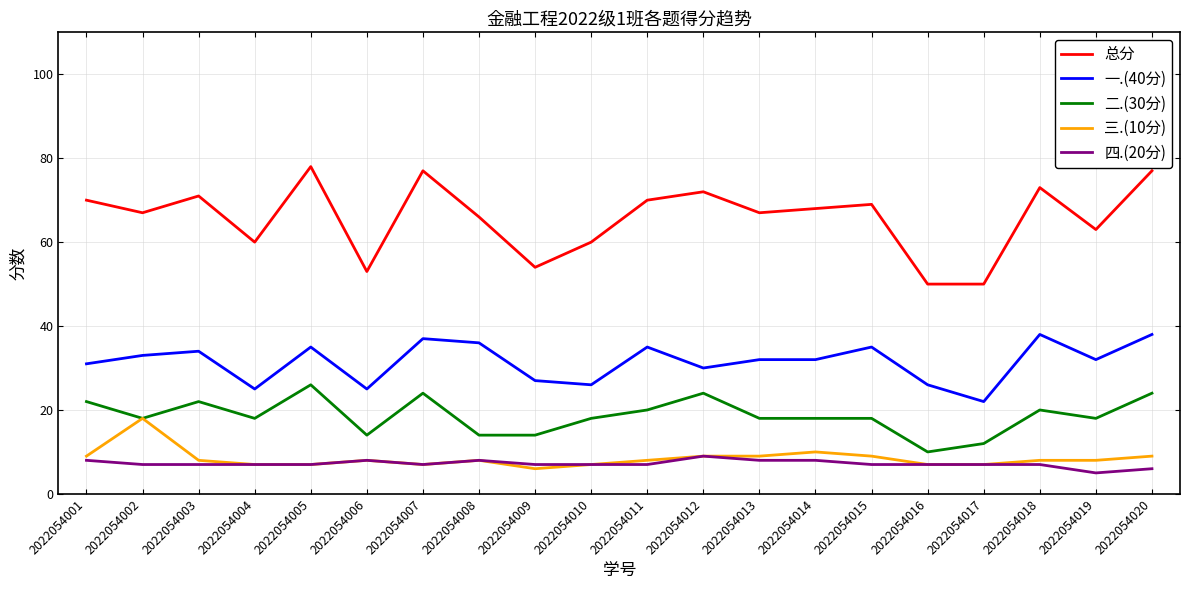

What is the sum of all 一.(40分) values?

629